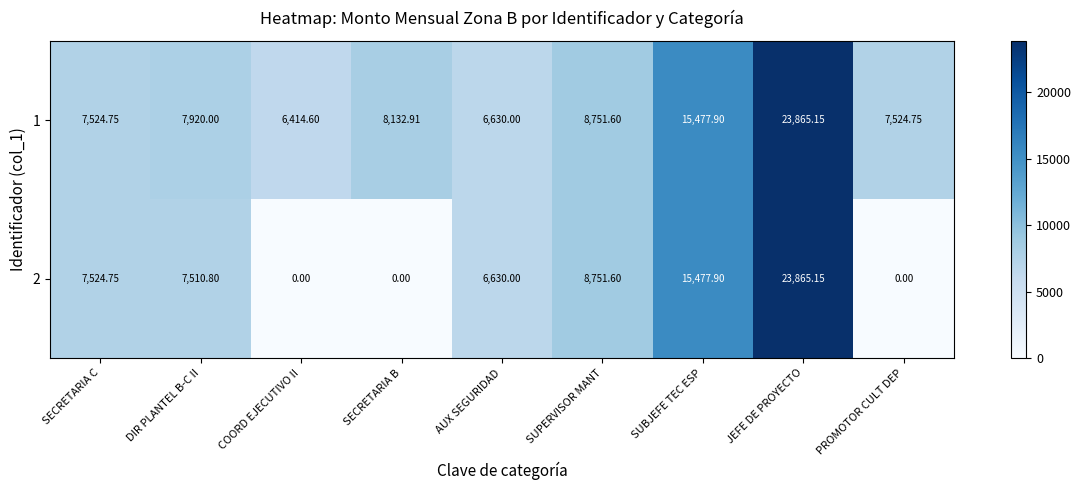

Which category has the highest value in the 2 series?

JEFE DE PROYECTO